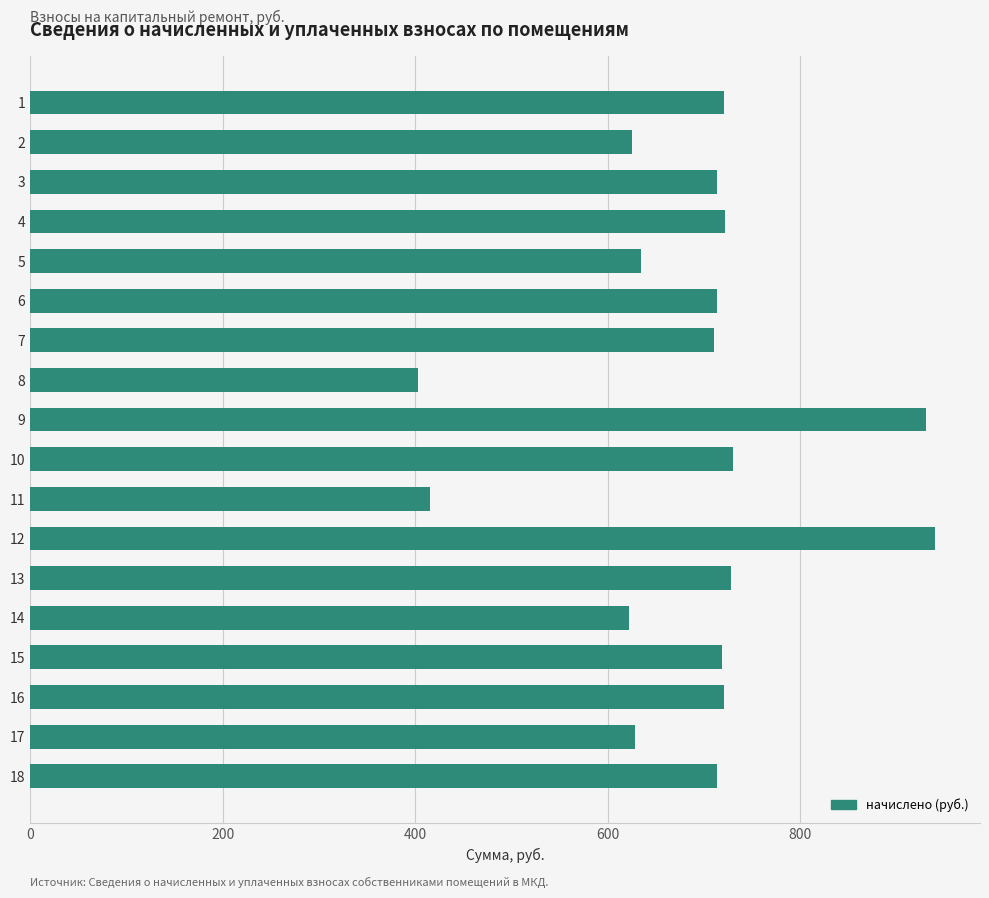

The chart shows a value of 227.6 at 15. True or false?

False